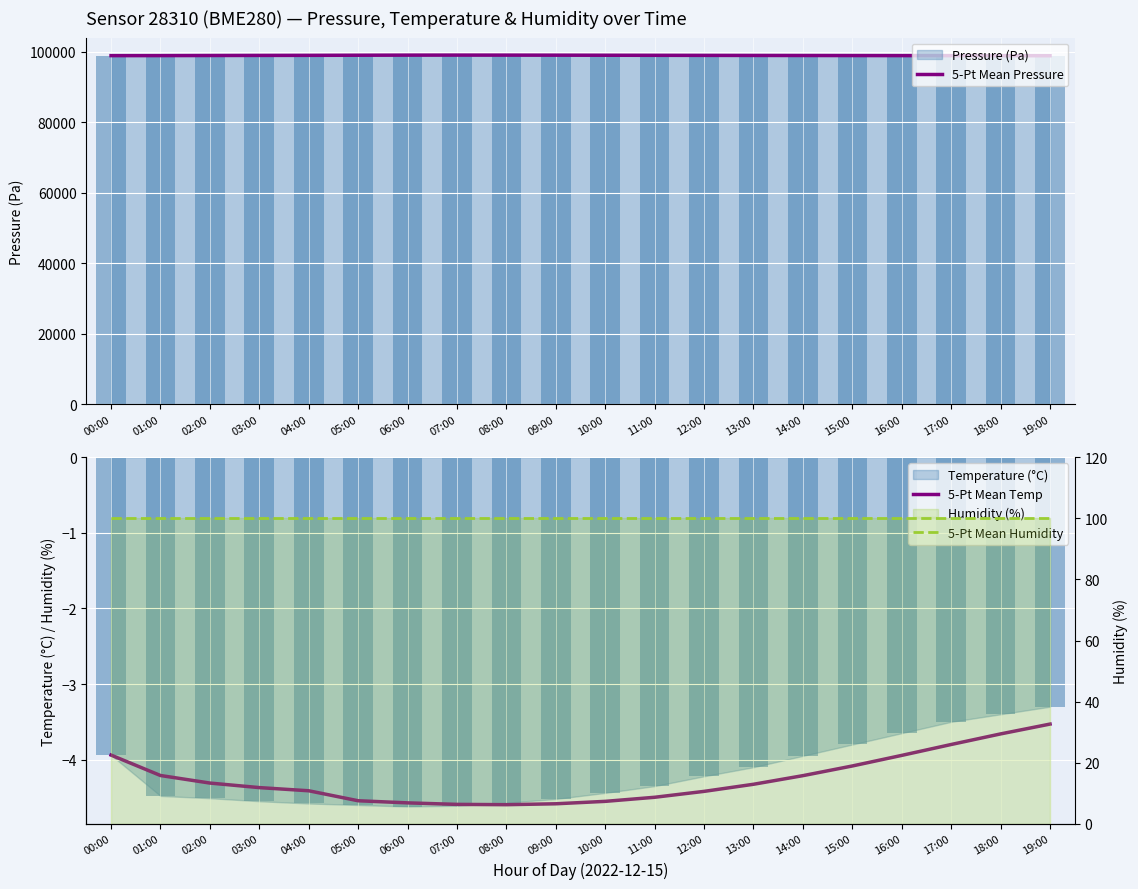

Which category has the lowest value across all series?

08:00